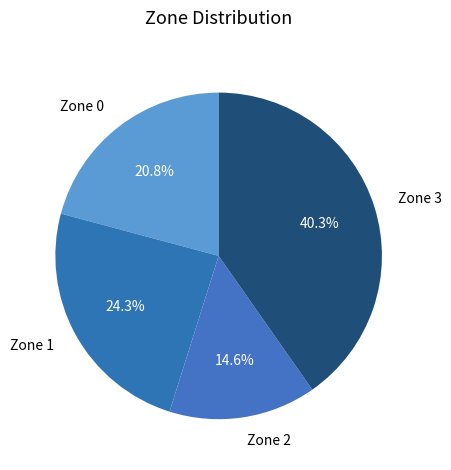

What percentage do Zone 1 and Zone 3 together represent?

64.6%